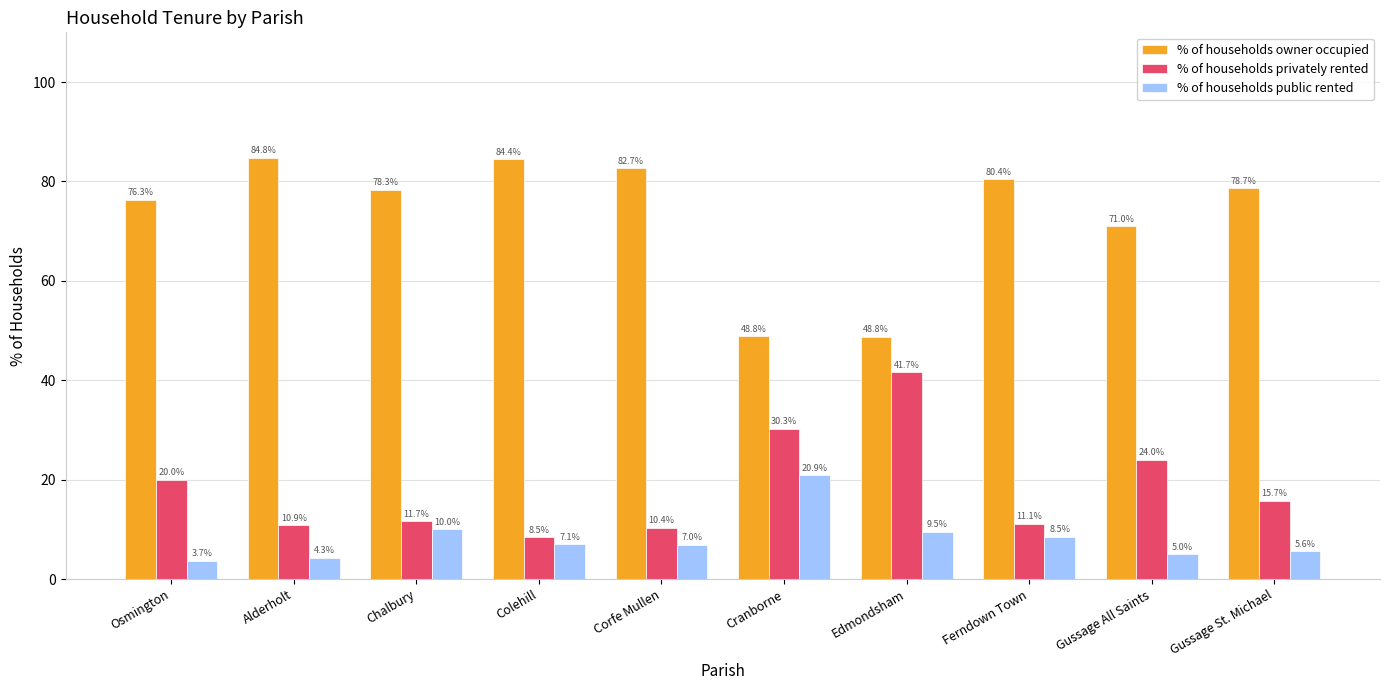

At which label is % of households public rented closest to 12?

Chalbury